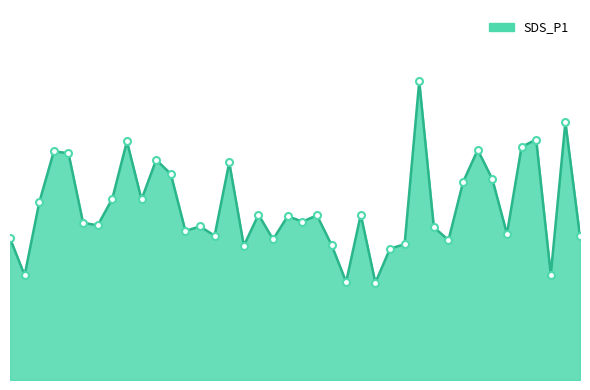

Reading left to right, list all the values displayed in this chart.

00:00=3.8	00:02=2.8	00:05=4.8	00:07=6.2	00:10=6.1	00:12=4.2	00:14=4.2	00:17=4.9	00:19=6.5	00:22=4.9	00:24=6.0	00:27=5.6	00:29=4.0	00:31=4.2	00:34=3.9	00:36=5.9	00:39=3.6	00:41=4.5	00:44=3.8	00:46=4.4	00:48=4.3	00:51=4.5	00:53=3.6	00:56=2.6	00:58=4.5	01:01=2.6	01:03=3.5	01:06=3.7	01:09=8.1	01:12=4.1	01:14=3.8	01:17=5.3	01:20=6.2	01:23=5.4	01:26=4.0	01:29=6.3	01:31=6.5	01:34=2.9	01:36=7.0	01:39=3.9